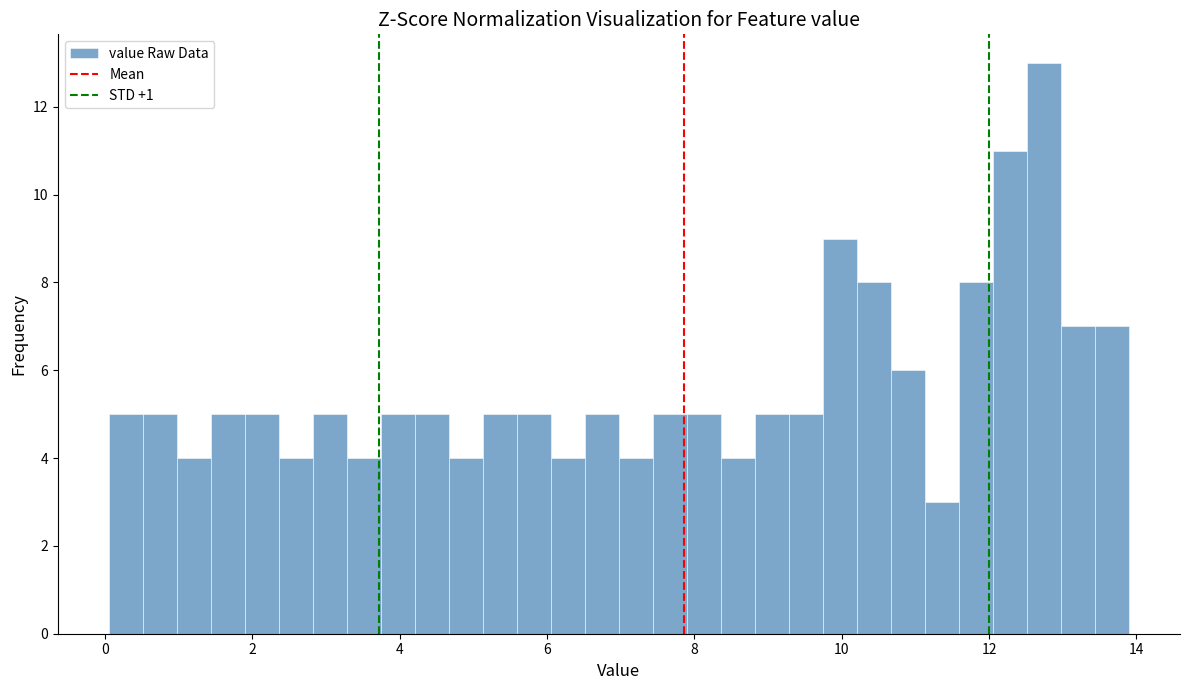

Around what value on the x-axis is the tallest bar? Give the approximate position of its centre, as read against the axis.

12.8